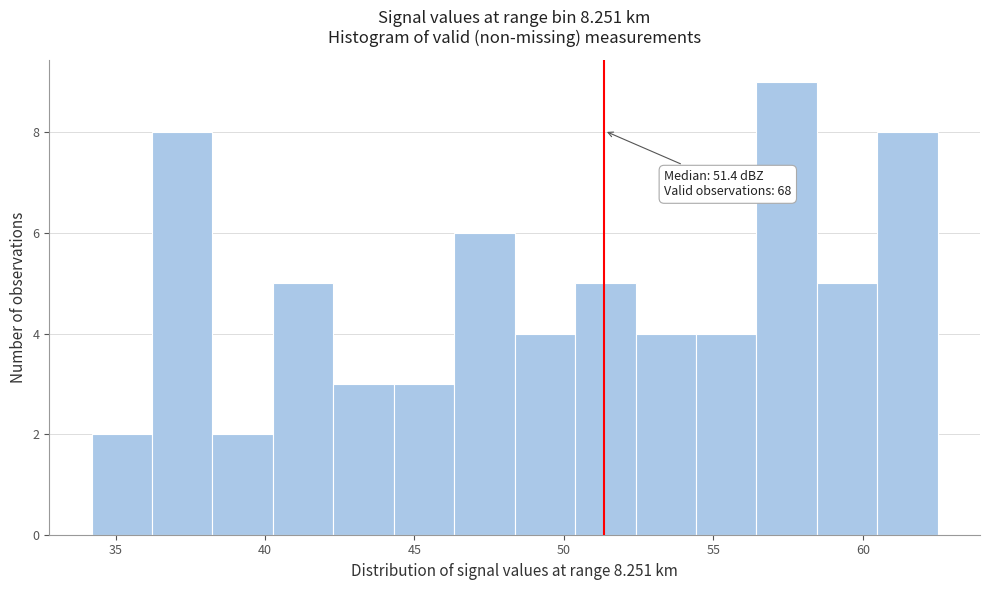

Which range on the x-axis has the tallest bar?

56.5 to 58.5